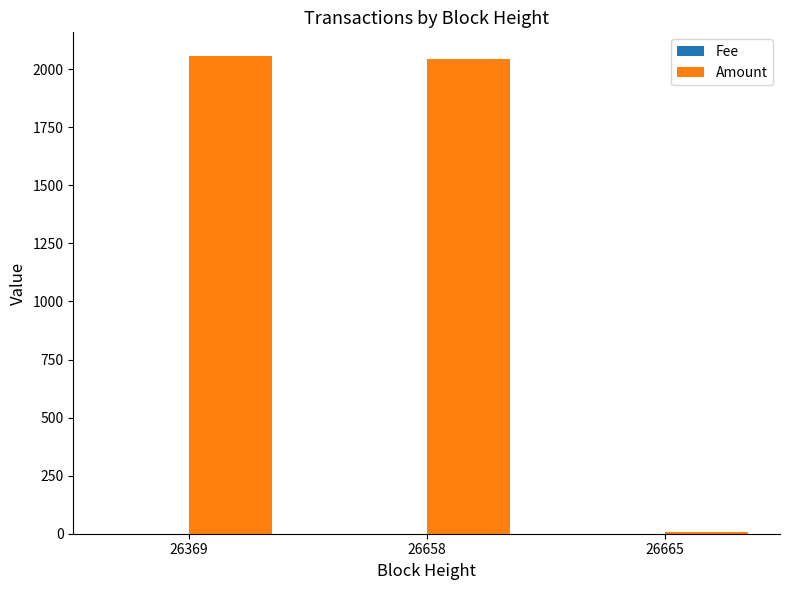

Are the bars grouped side by side (vs. stacked)?

Yes